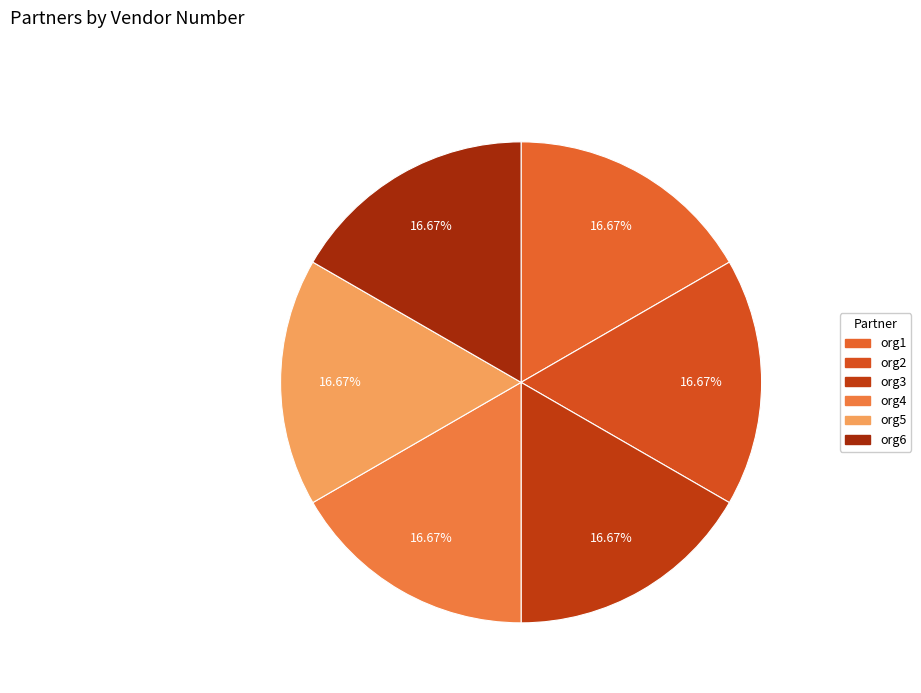

How many segments does this pie chart have?

6